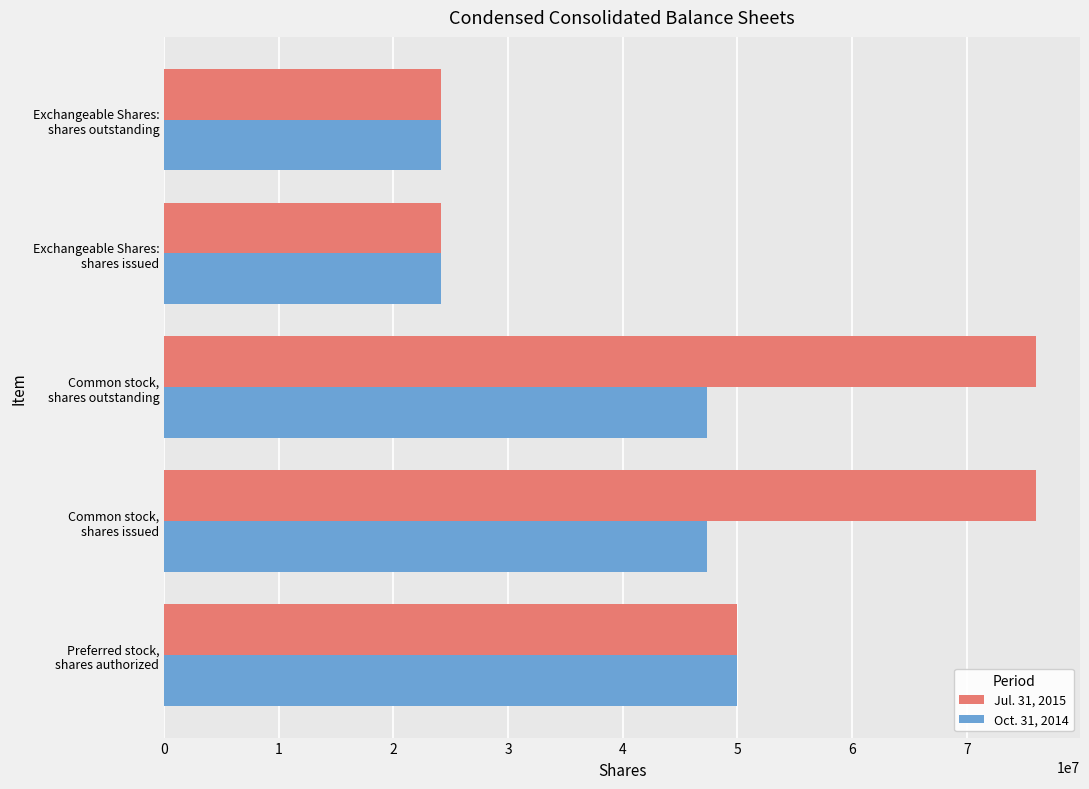

Rank the series by their average value, from lowest to highest.

Oct. 31, 2014, Jul. 31, 2015